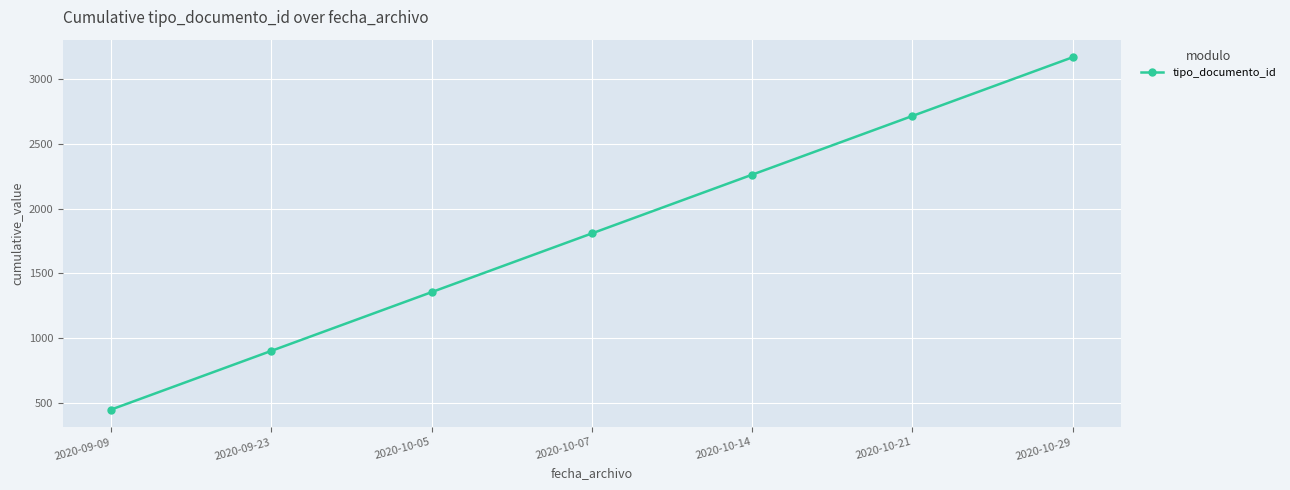

Reading left to right, what are all the values shown in this chart?

452	904	1356	1808	2260	2712	3164